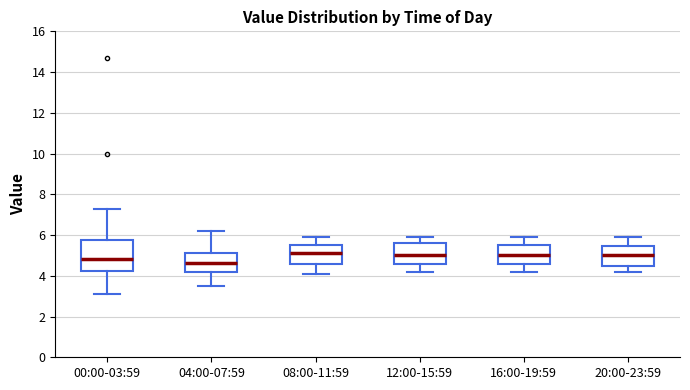

Comparing the boxes themselves (not the whiskers), which one is the tallest?

00:00-03:59